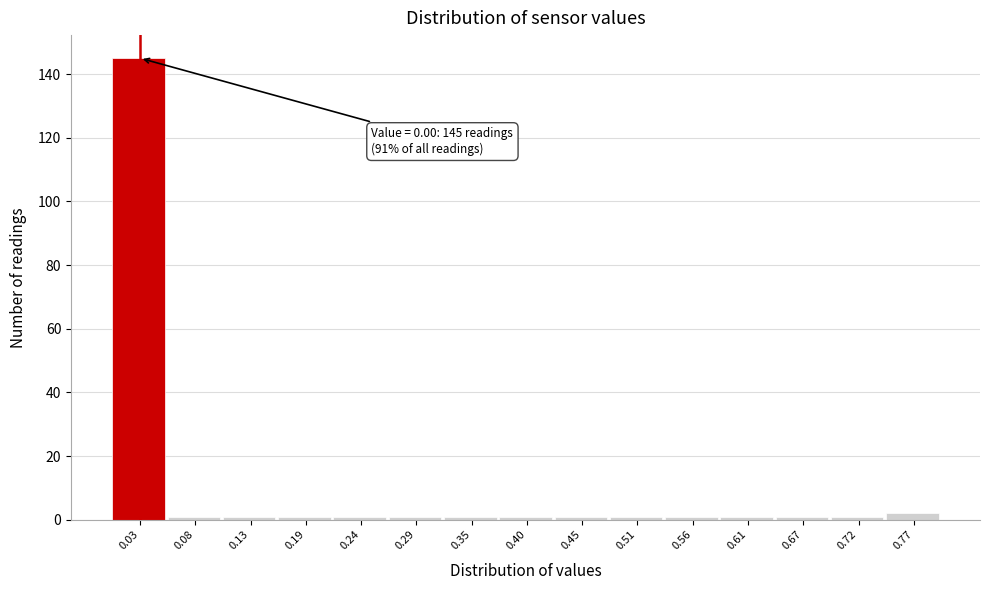

Over which range of the x-axis is the bar tallest?

0.00 to 0.05